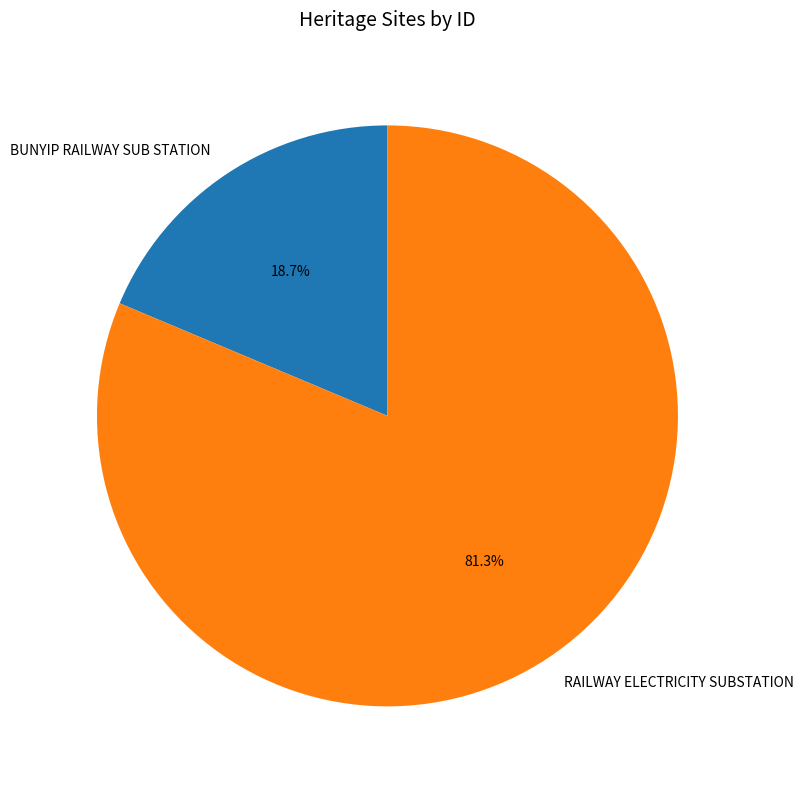

Which category has the biggest portion of the pie?

RAILWAY ELECTRICITY SUBSTATION